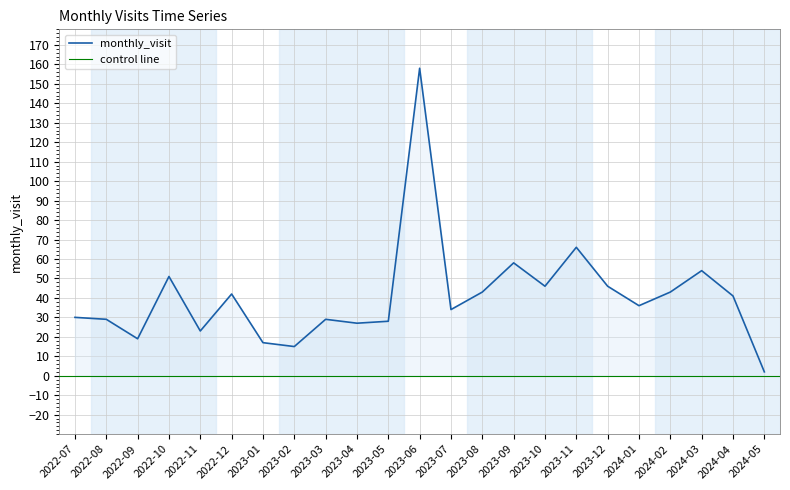

The value at 2024-01 is 36. True or false?

True